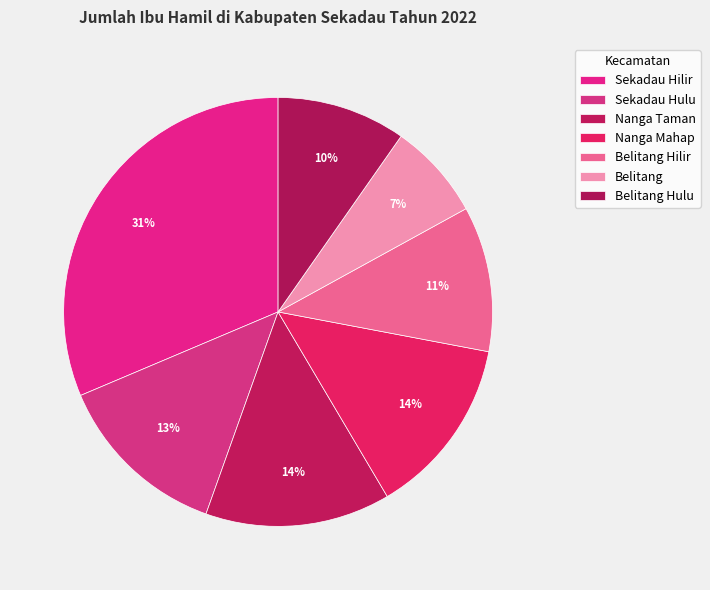

How many segments does this pie chart have?

7